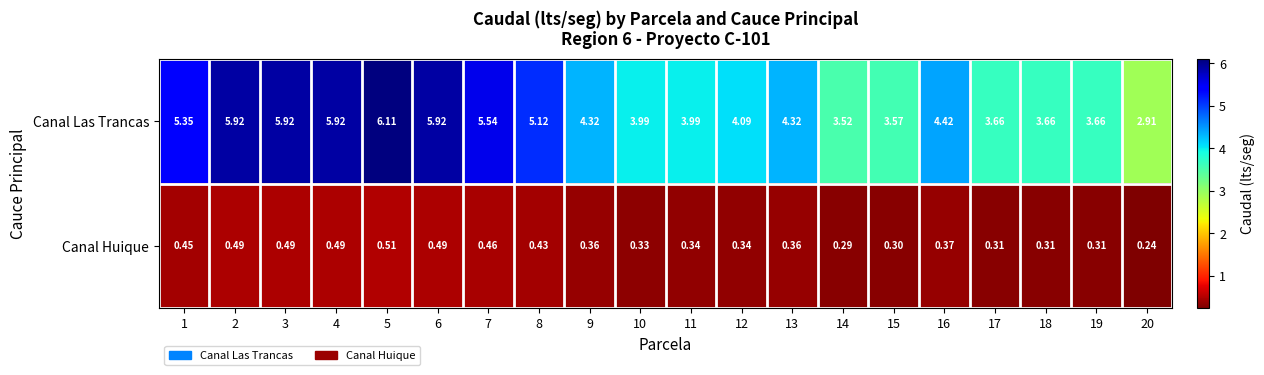

What is the total value across all series at 18?

4.0